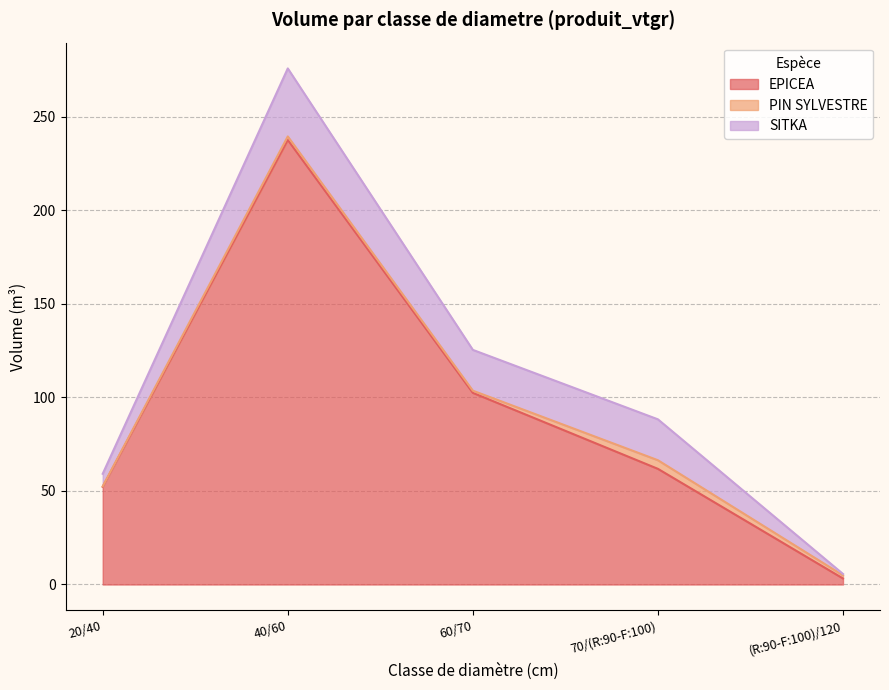

Which series has the widest spread of values?

EPICEA